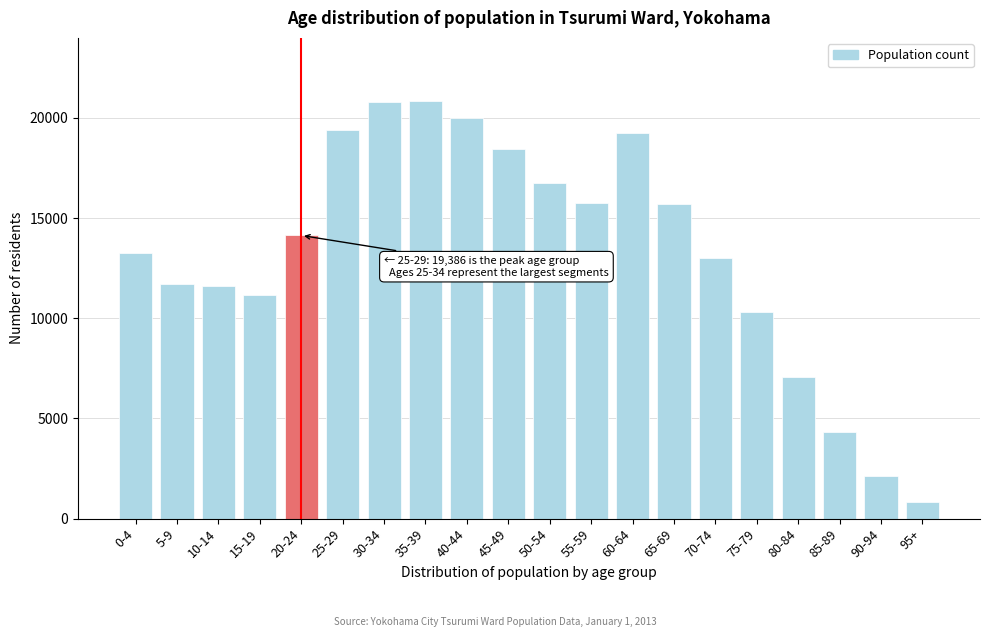

What is the average value?

13327